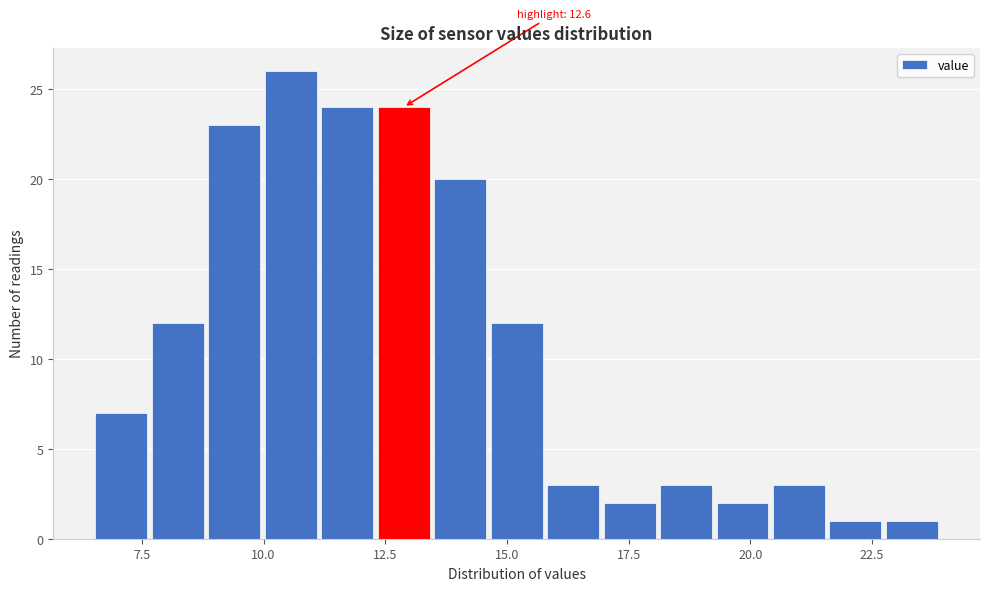

Around what value on the x-axis is the tallest bar? Give the approximate position of its centre, as read against the axis.

10.5